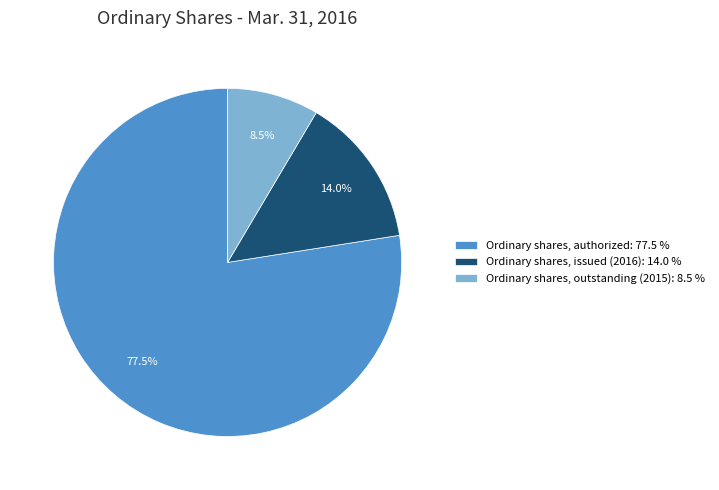

Is the sum of Ordinary shares, issued (2016) and Ordinary shares, authorized greater than half?

Yes